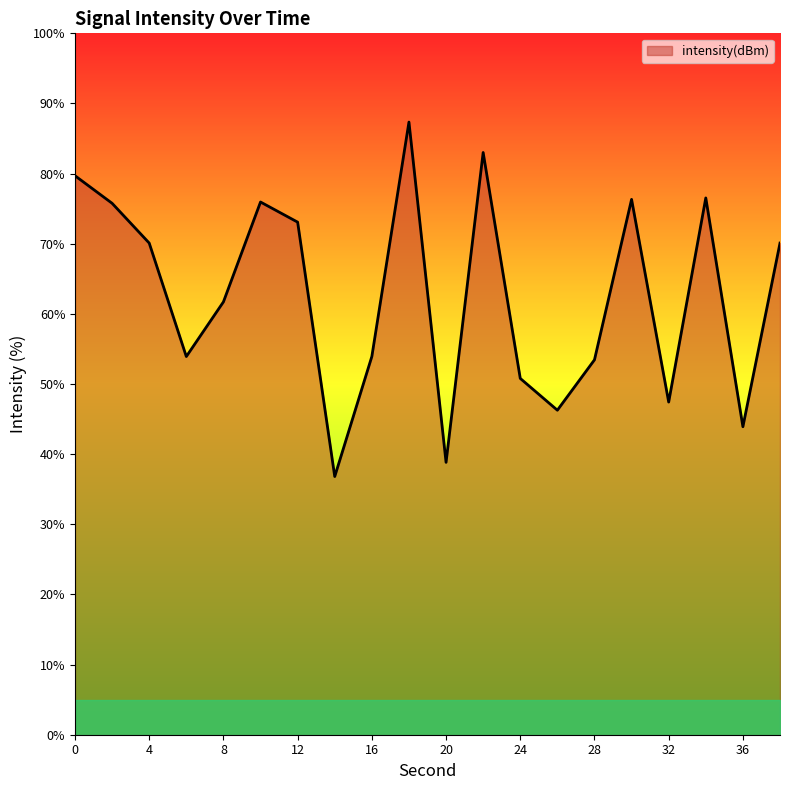

What is the maximum value shown in the chart?

87.3